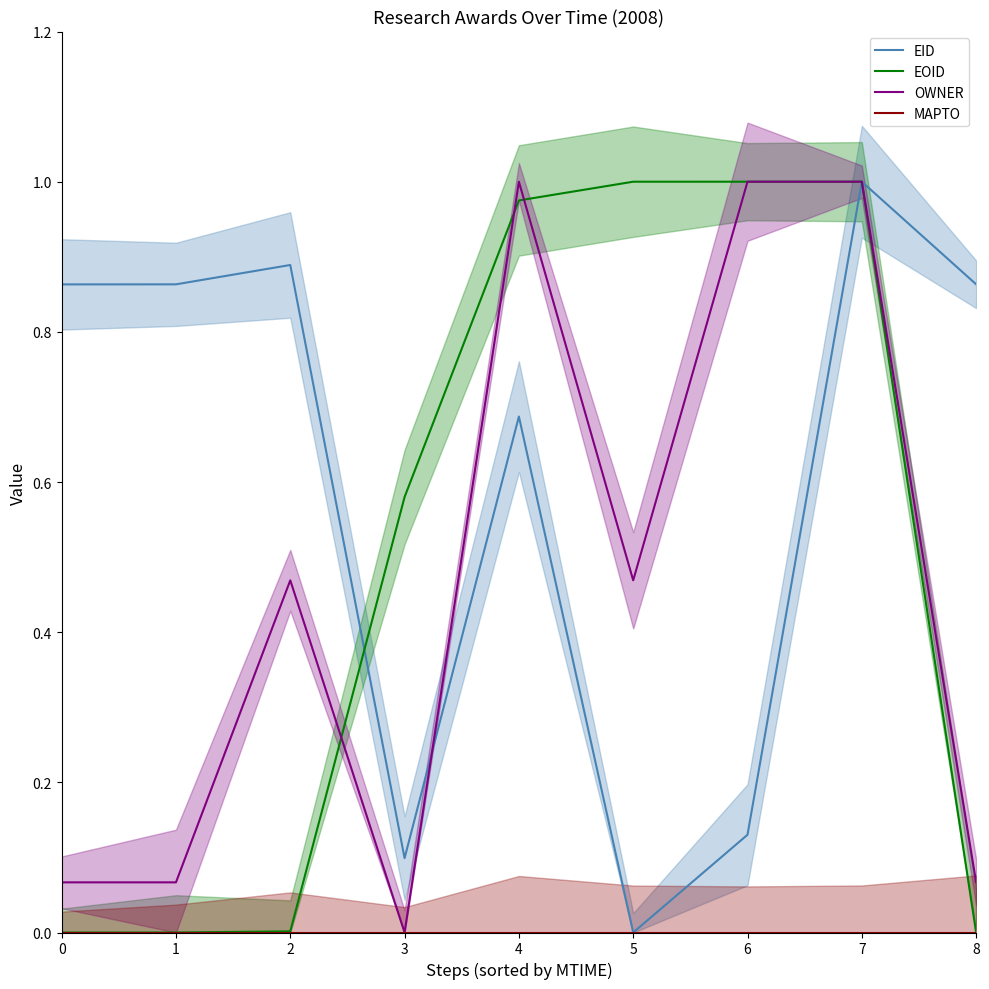

What are all the series names shown in the legend?

EID, EOID, OWNER, MAPTO